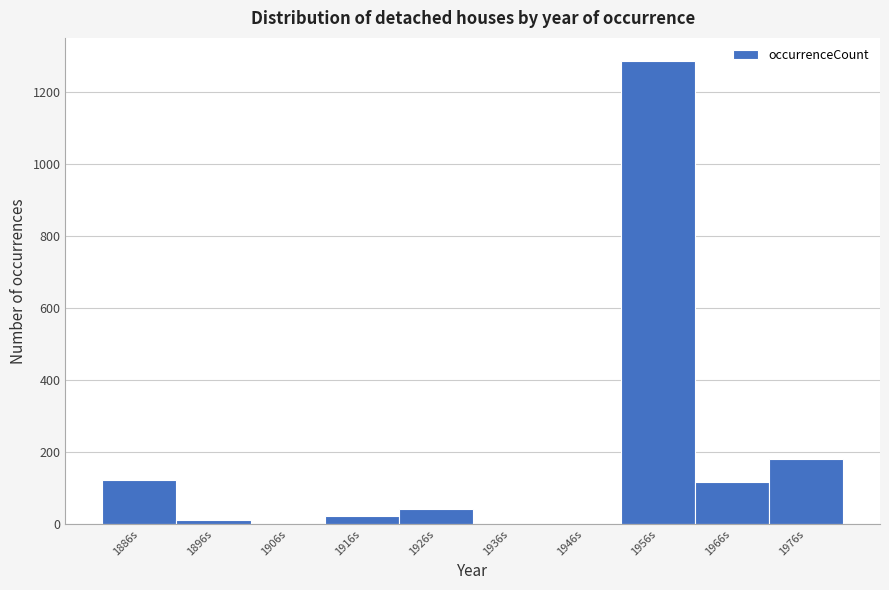

Which label corresponds to the largest value in the chart?

1956s